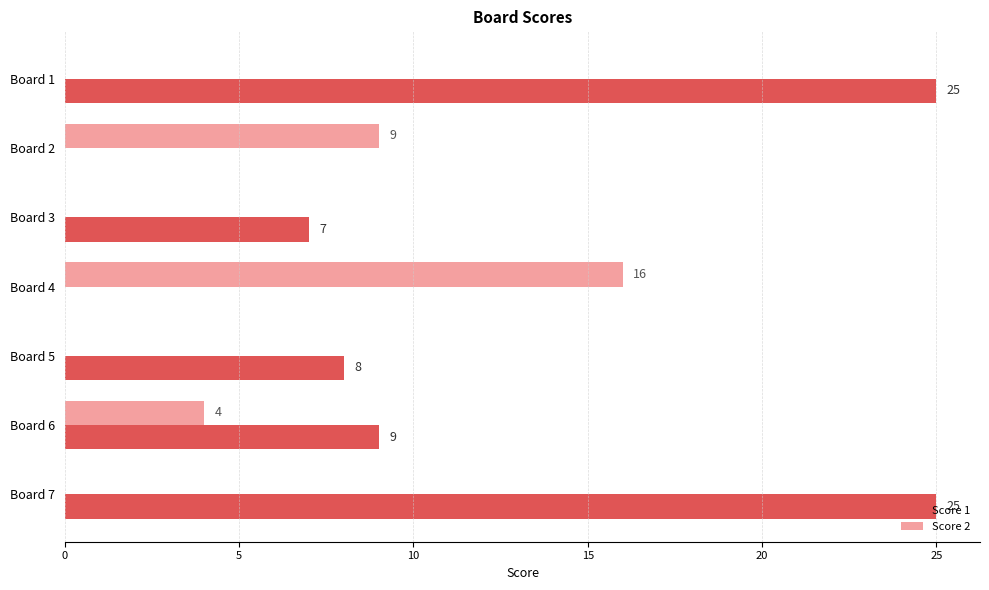

The Score 1 series shows 7 at Board 3. True or false?

True